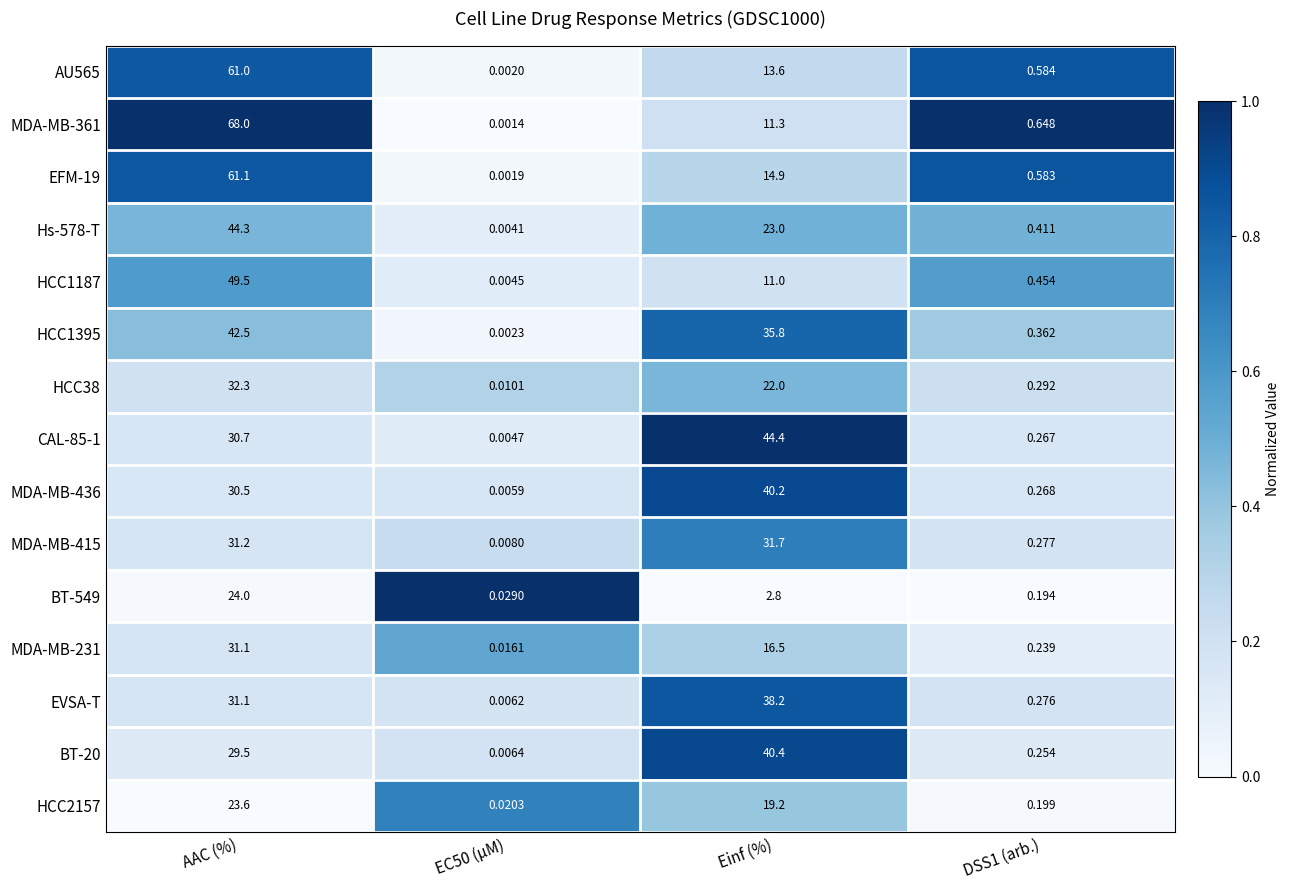

Which category has the highest value in the HCC1187 series?

AAC (%)